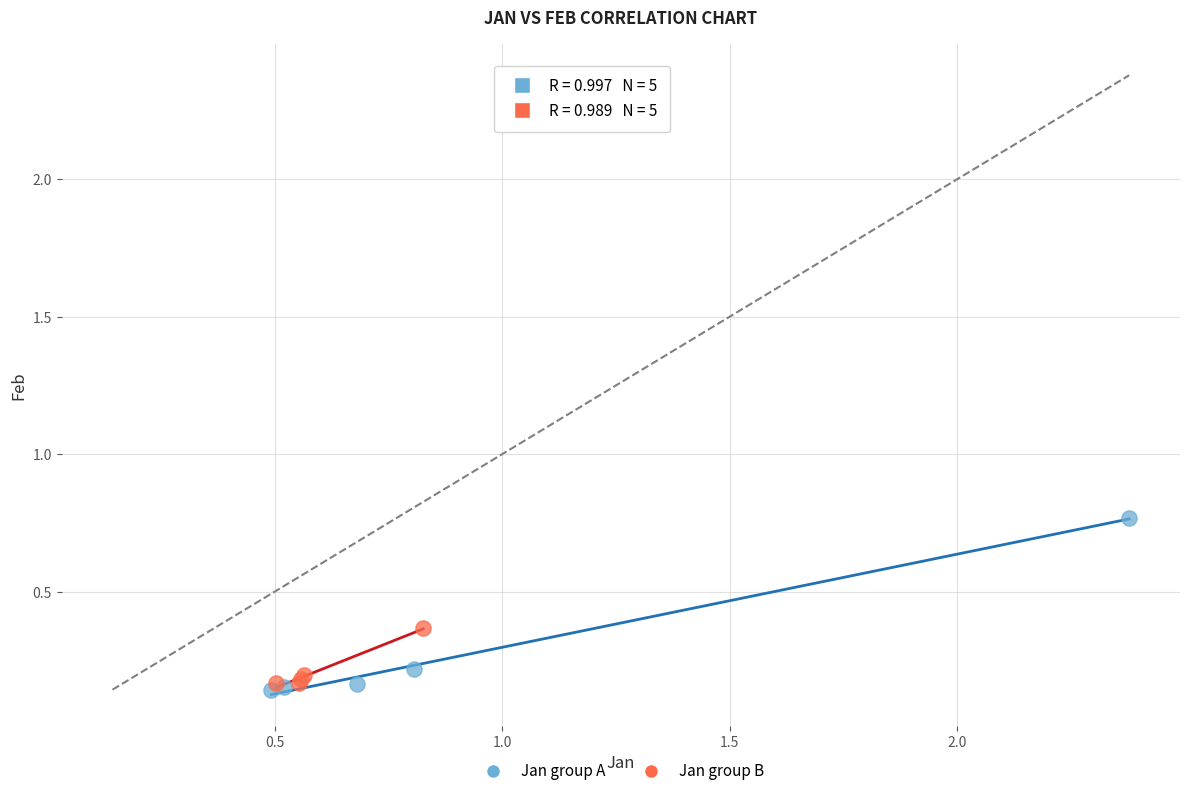

Which series reaches the minimum Y coordinate?

Jan group A